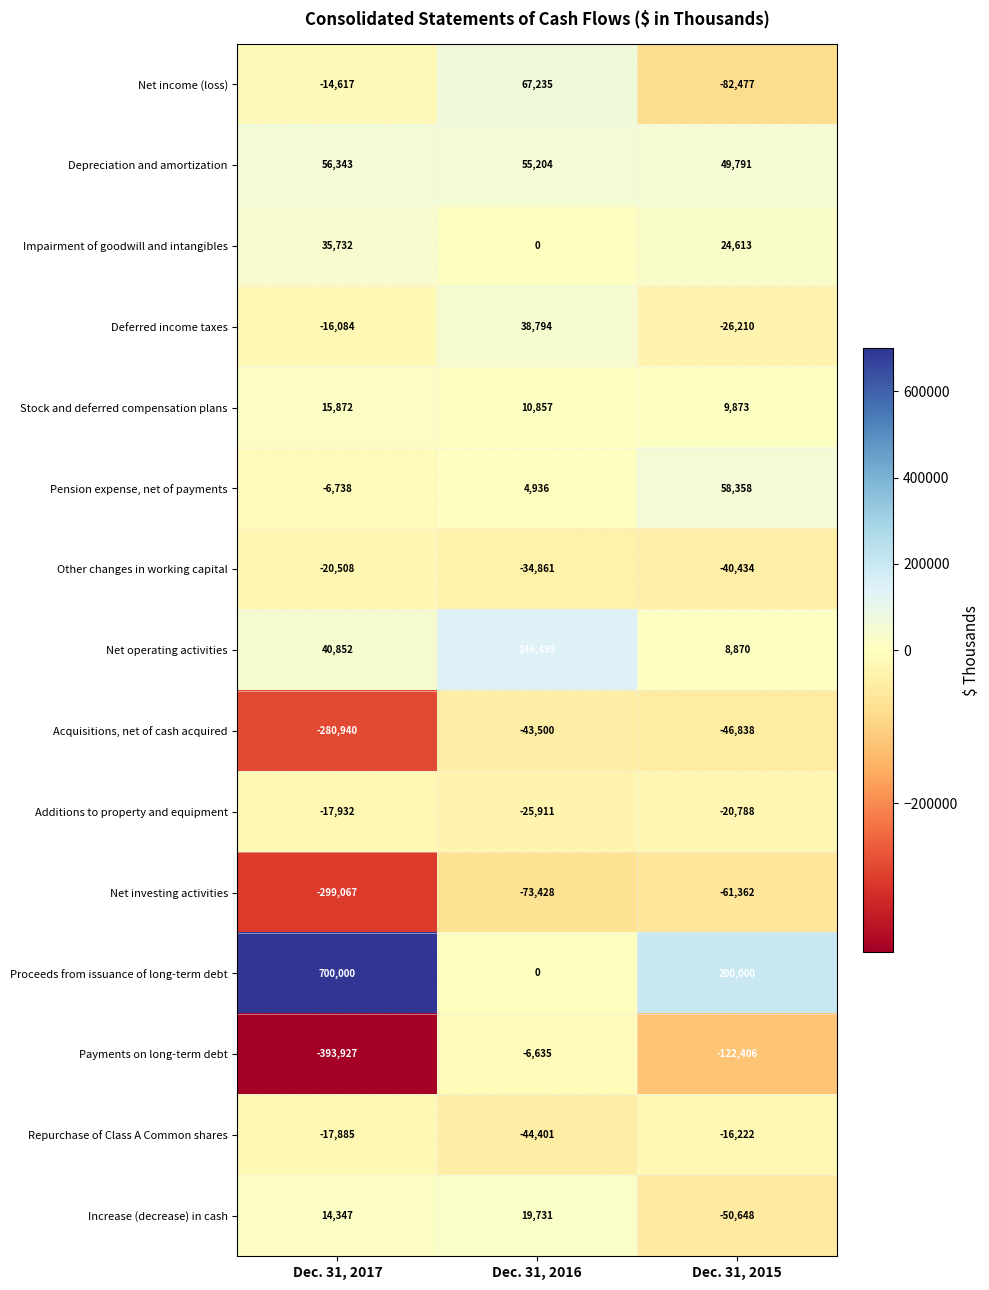

At which category does the chart reach its minimum across all series?

Dec. 31, 2017